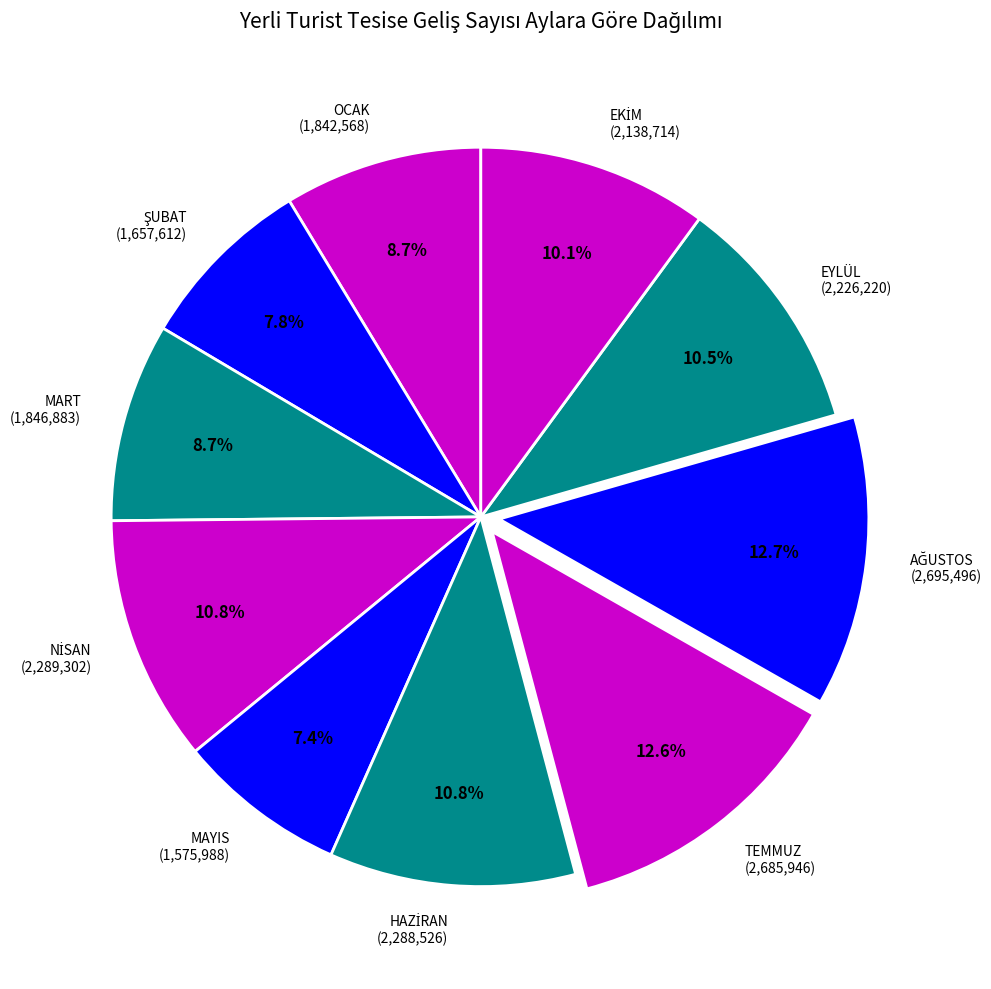

What percentage is NOT represented by MAYIS (1,575,988)?

92.6%